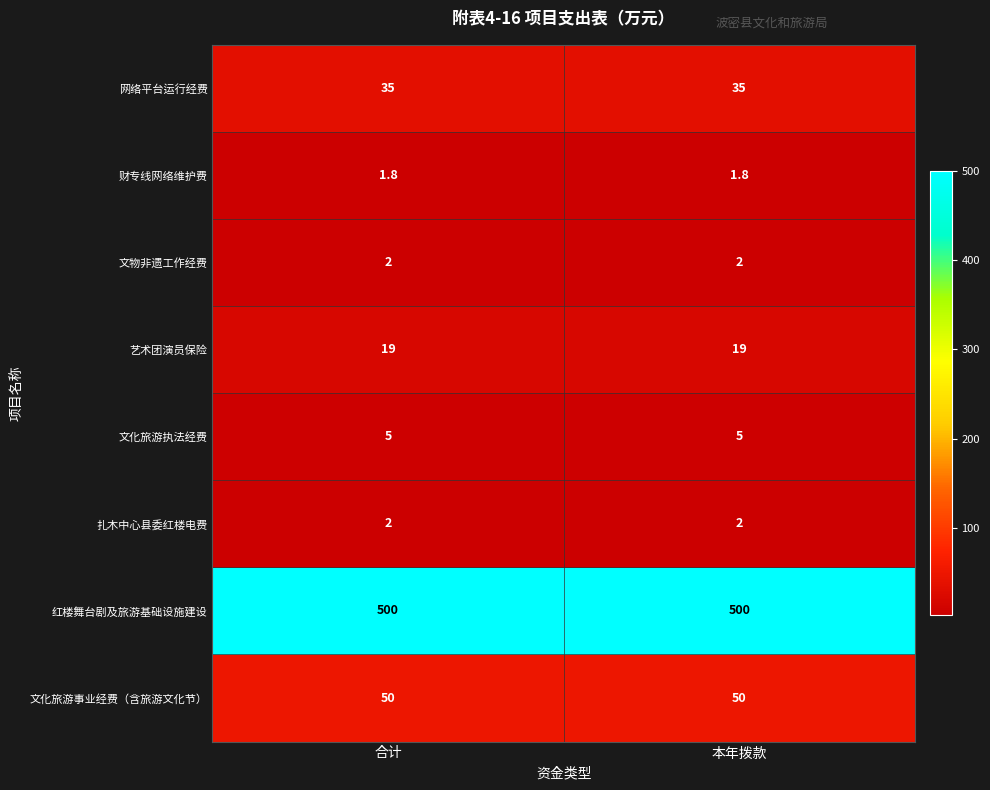

What is the average value of the 文化旅游事业经费（含旅游文化节） series?

50.0